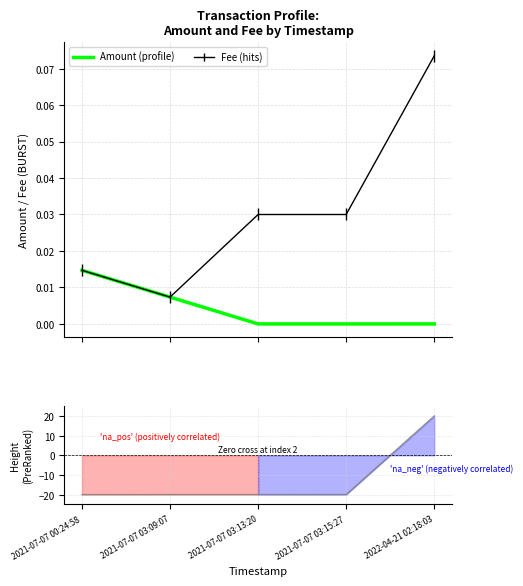

What is the spread (max minus min) of values at 2021-07-07 00:24:58?

20.0